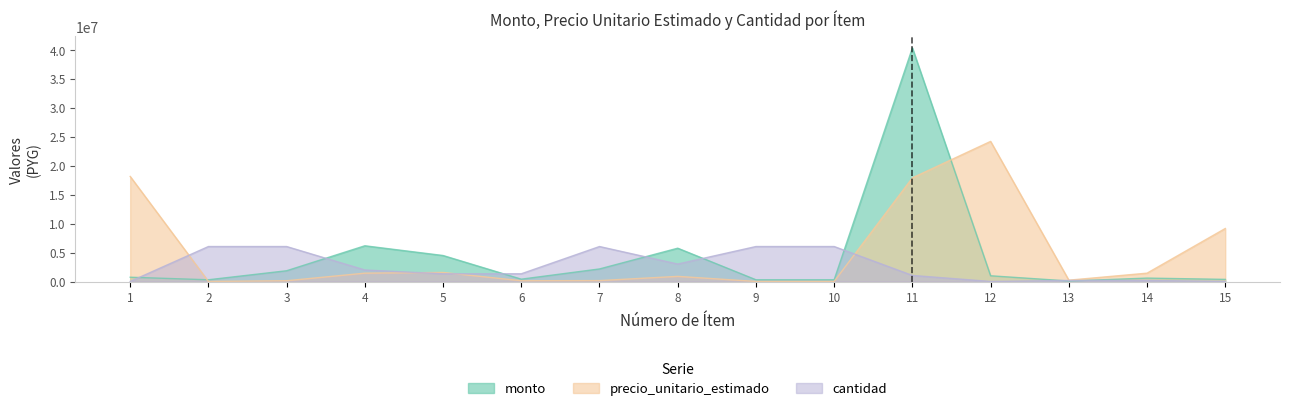

Rank the series by their average value, from lowest to highest.

cantidad, monto, precio_unitario_estimado